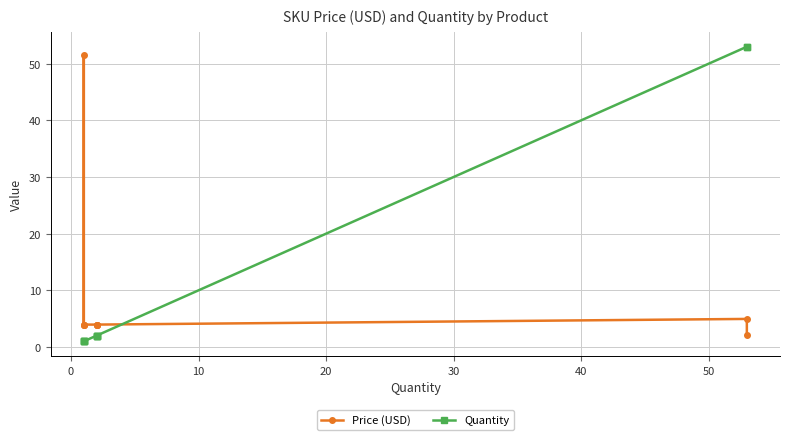

How many times do Price (USD) and Quantity cross each other?

1